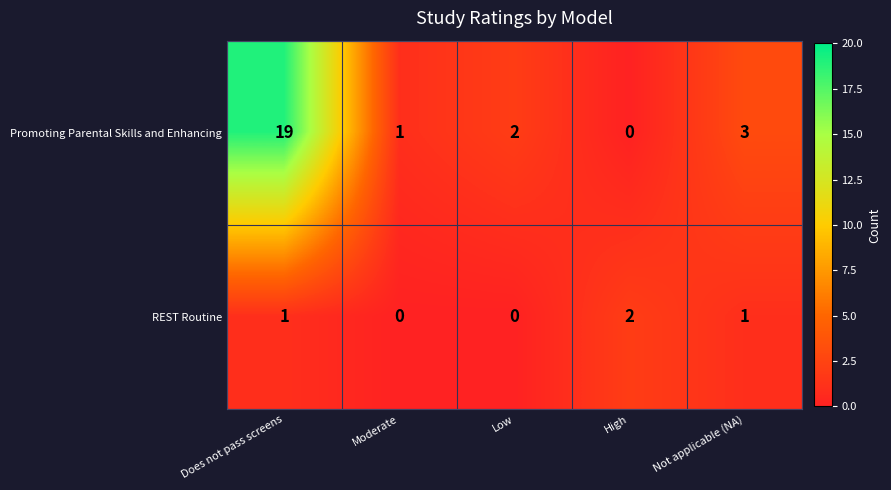

Reading left to right, extract all data points from this chart.

Promoting Parental Skills and Enhancing: Does not pass screens=19	Moderate=1	Low=2	High=0	Not applicable (NA)=3
REST Routine: Does not pass screens=1	Moderate=0	Low=0	High=2	Not applicable (NA)=1